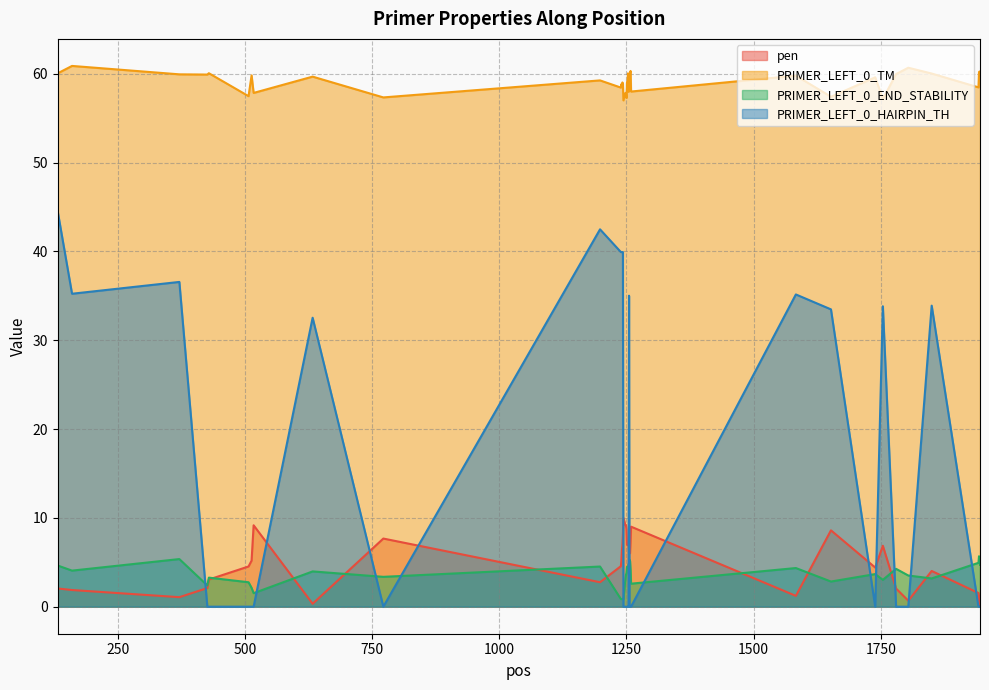

Reading right to left, extract all data points from this chart.

pen: 1945=1.2	1944=0.3	1943=0.1	1942=1.5	1850=4.0	1804=0.7	1780=2.0	1754=6.9	1739=4.4	1652=8.6	1583=1.2	1259=9.0	1258=7.3	1257=6.0	1256=6.1	1255=6.1	1254=7.0	1253=7.0	1252=7.0	1251=7.0	1250=8.7	1249=9.2	1248=9.2	1244=10.0	1243=8.1	1242=7.0	1241=6.3	1240=5.2	1239=4.6	1198=2.8	772=7.7	633=0.3	517=9.2	513=5.2	507=4.5	429=3.1	426=2.1	371=1.1	160=1.9	132=2.0
PRIMER_LEFT_0_TM: 1945=59.8	1944=60.3	1943=60.1	1942=58.5	1850=60.0	1804=60.7	1780=60.0	1754=57.1	1739=59.6	1652=57.4	1583=59.8	1259=58.0	1258=60.3	1257=60.0	1256=58.9	1255=58.9	1254=58.0	1253=60.0	1252=59.0	1251=59.0	1250=57.3	1249=57.8	1248=57.8	1244=57.0	1243=58.9	1242=59.0	1241=58.7	1240=58.8	1239=58.4	1198=59.2	772=57.3	633=59.7	517=57.8	513=59.8	507=57.5	429=60.1	426=59.9	371=59.9	160=60.9	132=60.0
PRIMER_LEFT_0_END_STABILITY: 1945=4.7	1944=5.5	1943=5.7	1942=4.9	1850=3.2	1804=3.5	1780=4.3	1754=3.0	1739=3.7	1652=2.8	1583=4.3	1259=2.6	1258=4.2	1257=5.1	1256=5.3	1255=4.8	1254=4.8	1253=4.3	1252=4.3	1251=4.5	1250=3.8	1249=3.6	1248=3.2	1244=0.9	1243=0.9	1242=0.9	1241=0.9	1240=0.9	1239=0.9	1198=4.5	772=3.4	633=4.0	517=1.5	513=2.1	507=2.8	429=3.3	426=2.4	371=5.4	160=4.1	132=4.6
PRIMER_LEFT_0_HAIRPIN_TH: 1945=0.0	1944=0.0	1943=0.0	1942=0.0	1850=33.9	1804=0.0	1780=0.0	1754=33.8	1739=0.0	1652=33.5	1583=35.1	1259=0.0	1258=0.0	1257=0.0	1256=0.0	1255=35.0	1254=0.0	1253=0.0	1252=0.0	1251=0.0	1250=0.0	1249=0.0	1248=0.0	1244=0.0	1243=39.9	1242=39.9	1241=39.9	1240=39.9	1239=39.9	1198=42.5	772=0.0	633=32.5	517=0.0	513=0.0	507=0.0	429=0.0	426=0.0	371=36.6	160=35.2	132=44.5